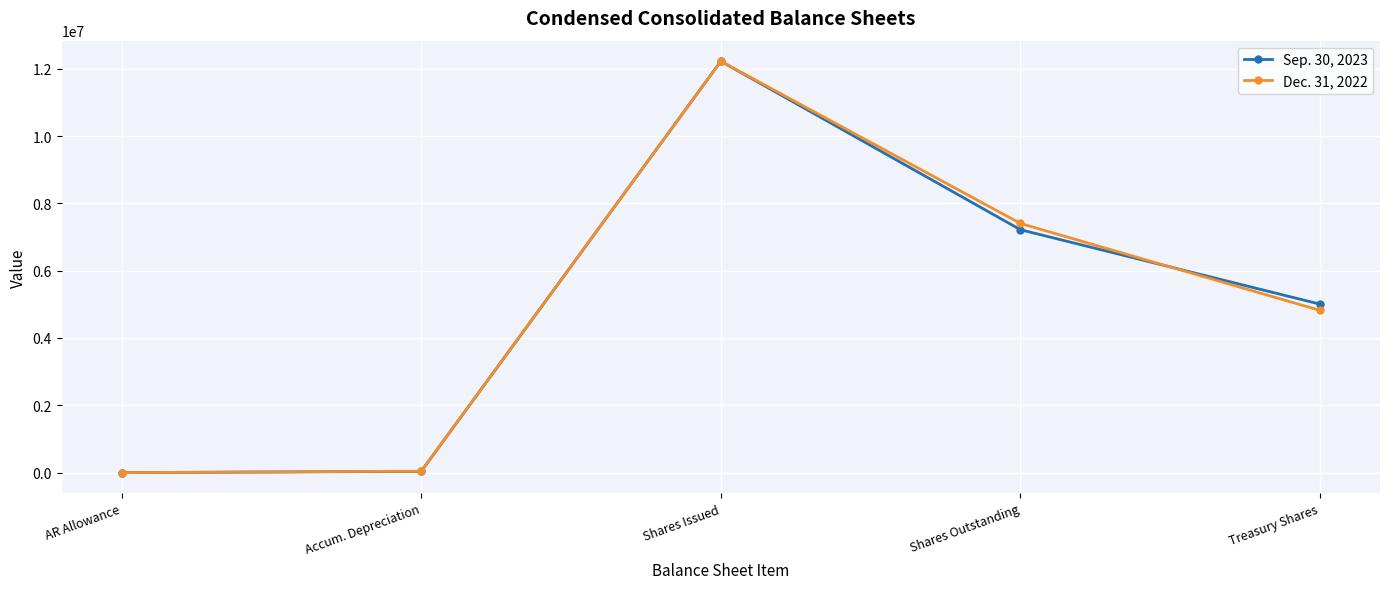

What is the difference between the maximum and minimum values in the Dec. 31, 2022 series?

12221321